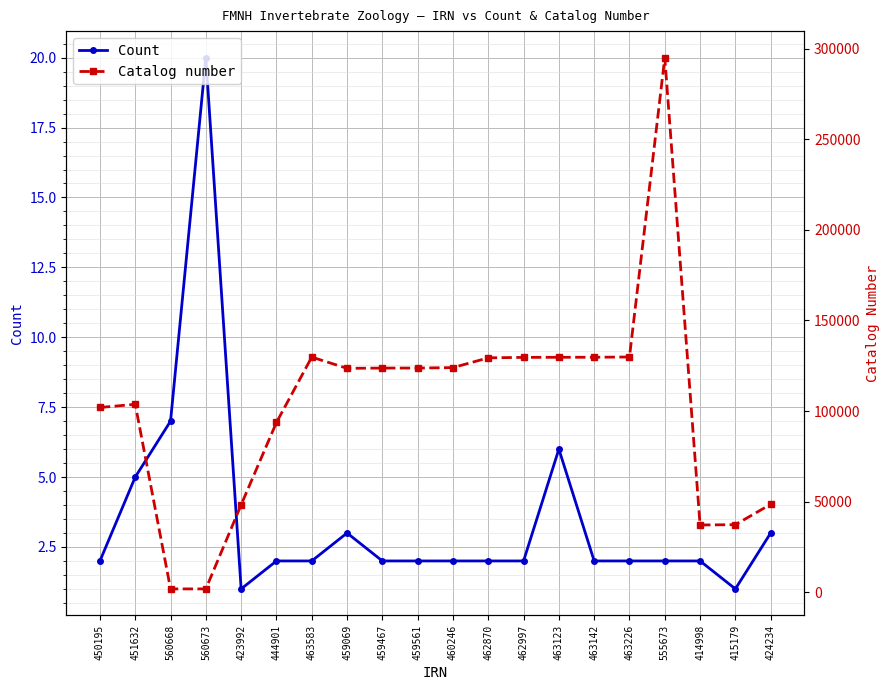

What is the sum of all Catalog number values?

2042654